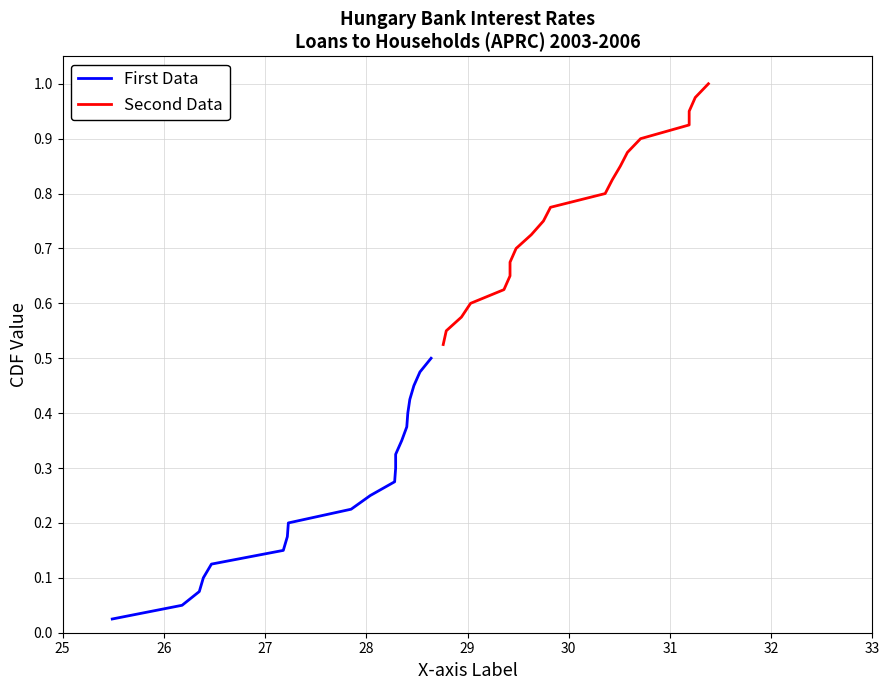

Which series has the largest total across all categories?

Second Data